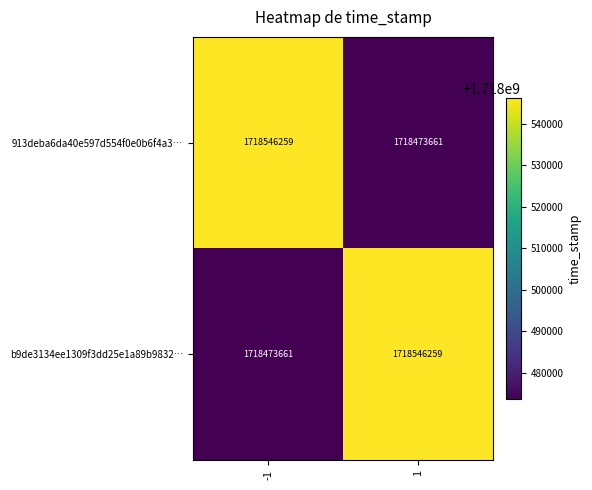

What is the total value across all series at 1?

3437019920